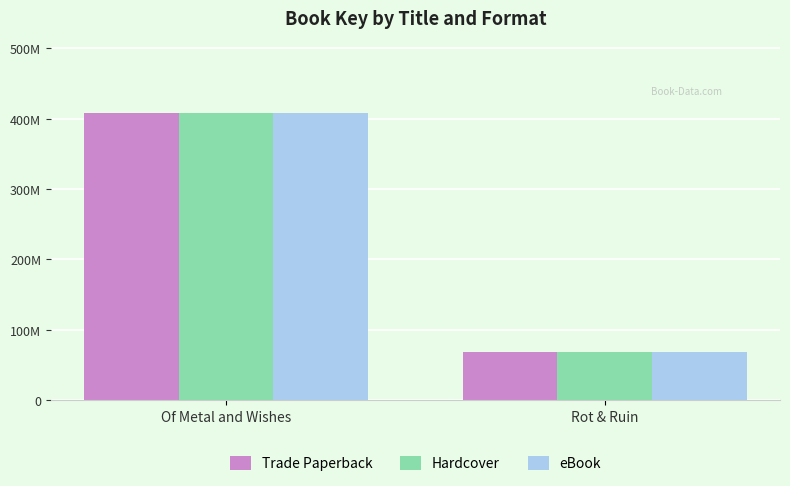

Does the chart contain stacked bars?

No